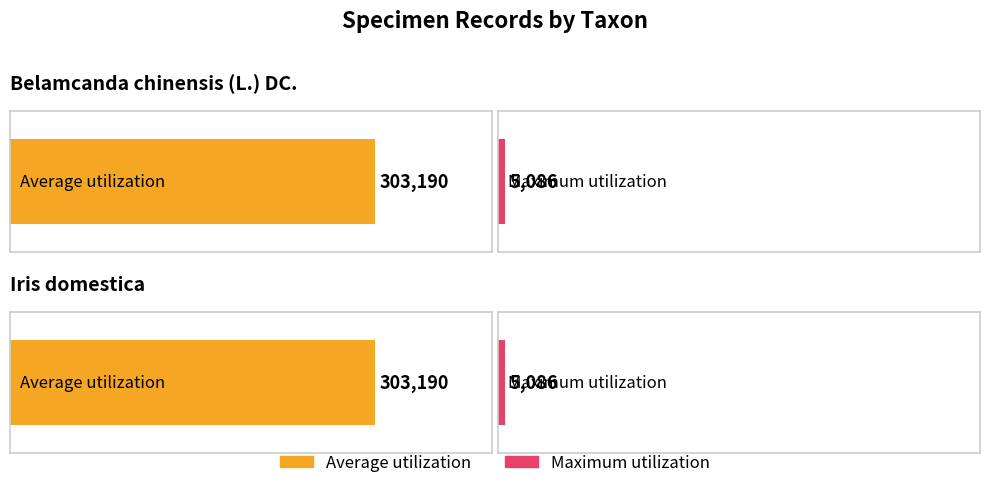

What is the label of the 2nd bar from the right?

Belamcanda chinensis (L.) DC.